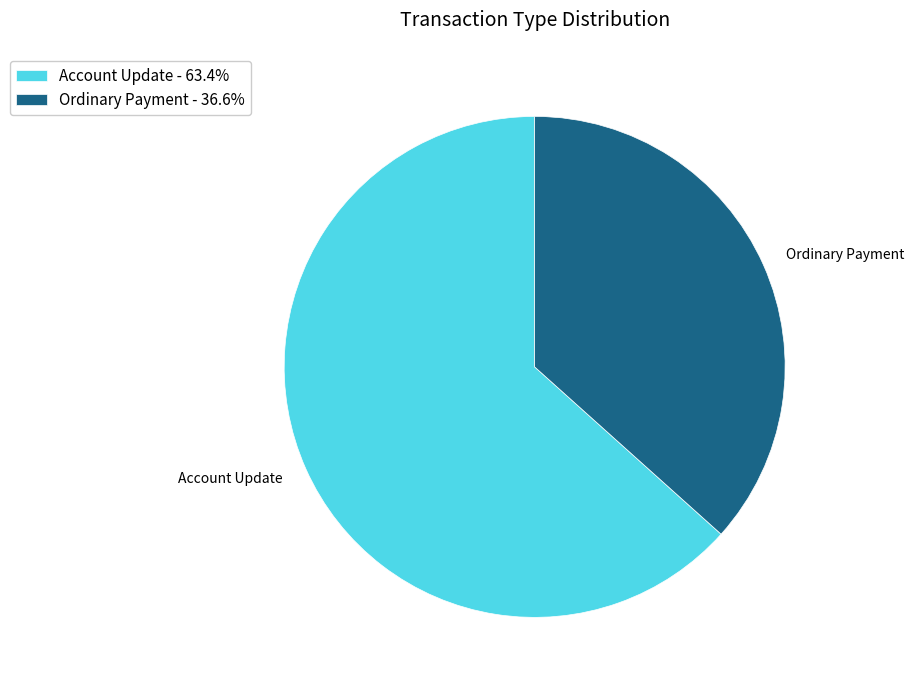

True or false: Ordinary Payment accounts for 46% of the total.

False